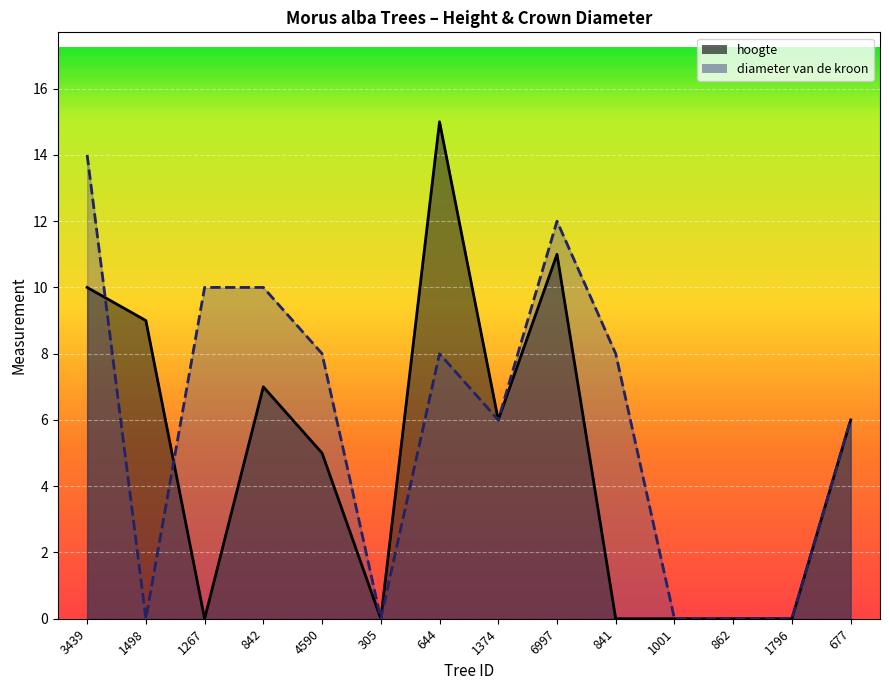

What is the difference between the highest and lowest values at 1267?

10